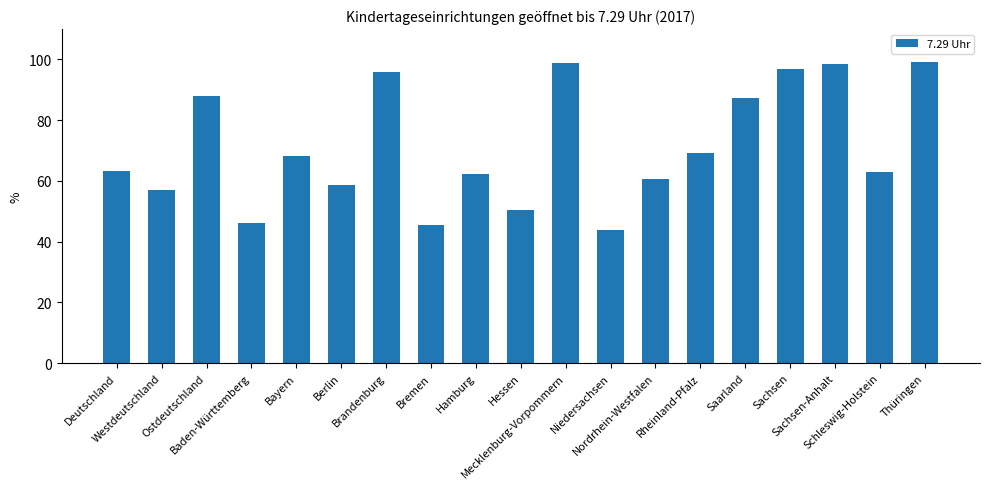

Which label corresponds to the smallest value in the chart?

Niedersachsen